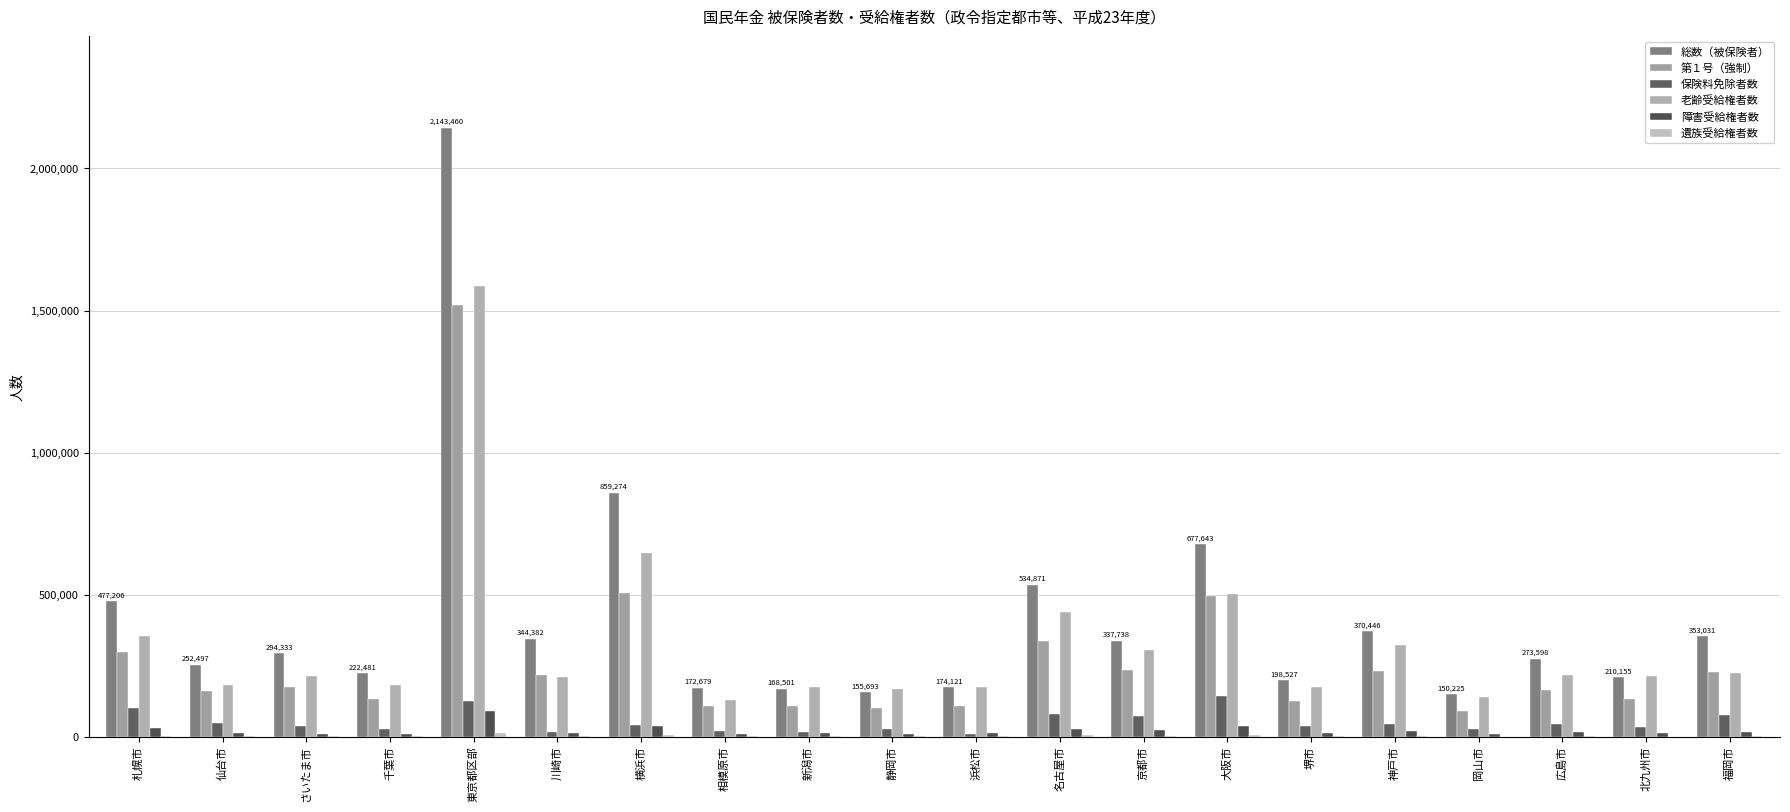

Which category has the highest value across all series?

東京都区部